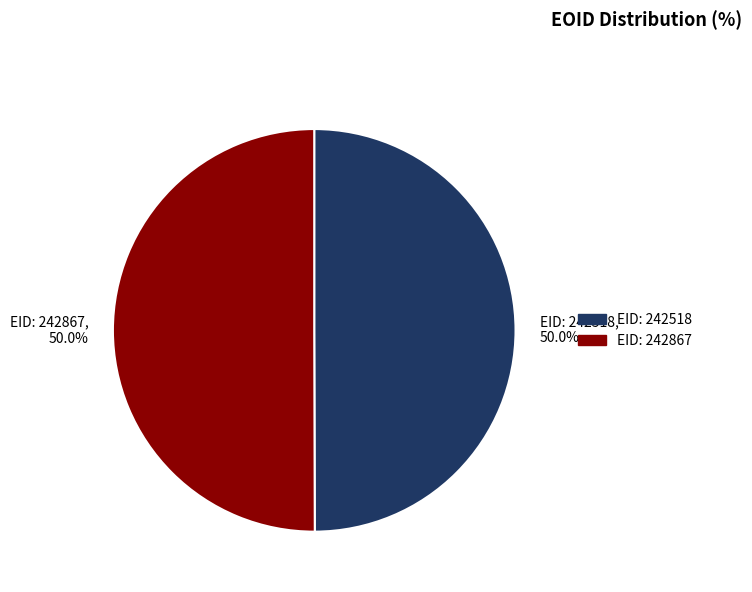

What percentage is NOT represented by EID: 242867?

50.0%